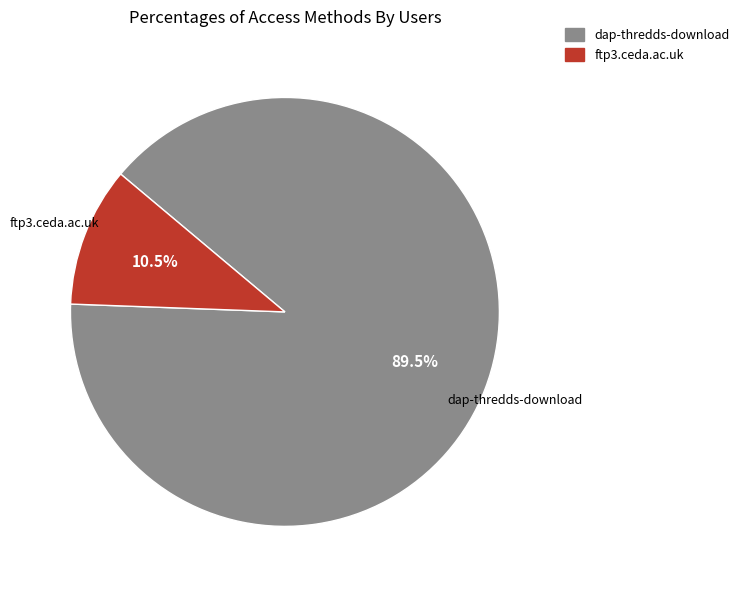

What percentage do dap-thredds-download and ftp3.ceda.ac.uk together represent?

100.0%